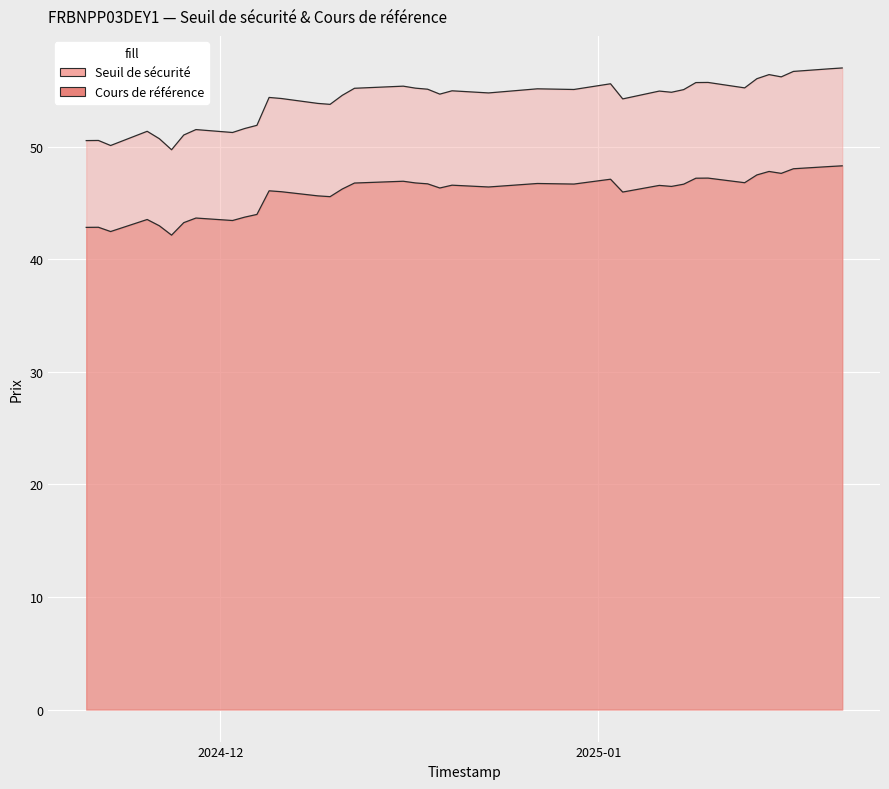

What is the difference between the highest and lowest values at 2025-01-14?

8.6